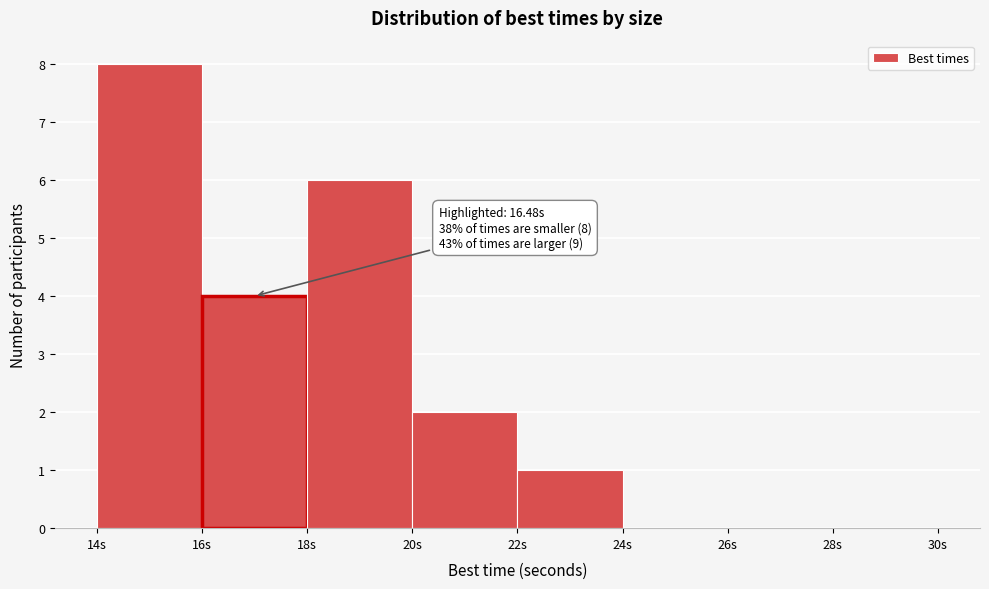

Over which range of the x-axis is the bar tallest?

14 to 16